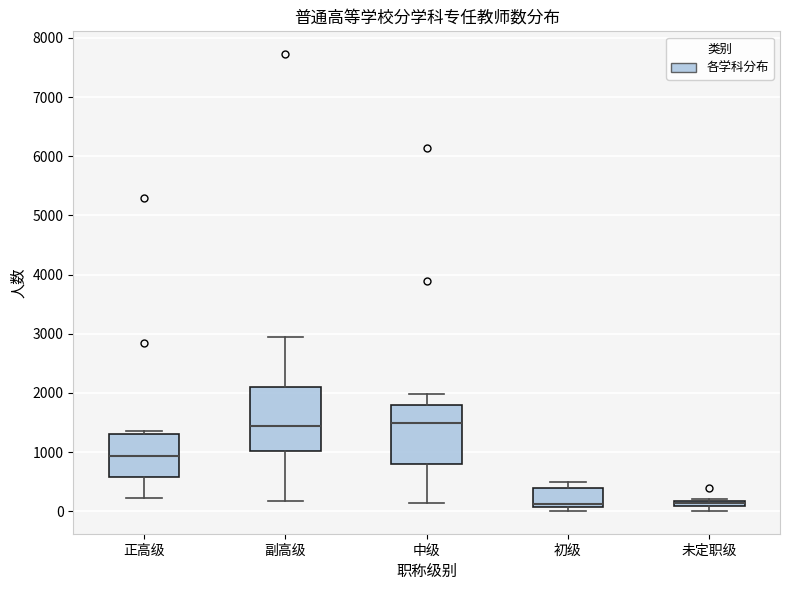

Which box is the tallest, from its lower edge to its upper edge?

副高级